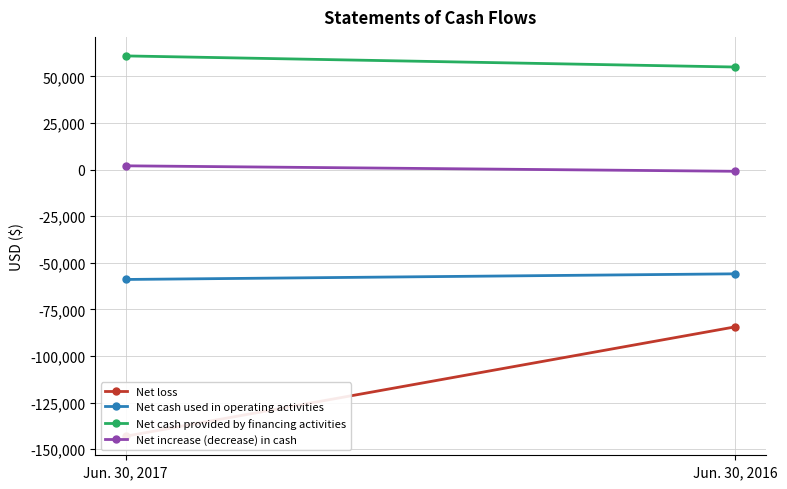

Rank the series at Jun. 30, 2016 from highest to lowest value.

Net cash provided by financing activities, Net increase (decrease) in cash, Net cash used in operating activities, Net loss